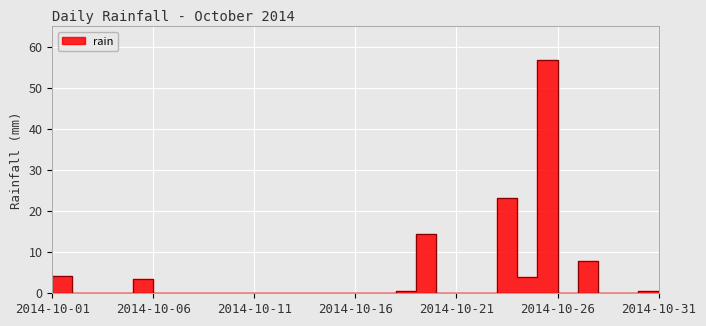

Reading right to left, extract all data points from this chart.

2014-10-31=0.0	2014-10-30=0.6	2014-10-29=0.0	2014-10-28=0.0	2014-10-27=7.8	2014-10-26=0.0	2014-10-25=56.8	2014-10-24=4.0	2014-10-23=23.2	2014-10-22=0.0	2014-10-21=0.0	2014-10-20=0.0	2014-10-19=14.4	2014-10-18=0.6	2014-10-17=0.0	2014-10-16=0.0	2014-10-15=0.0	2014-10-14=0.0	2014-10-13=0.0	2014-10-12=0.0	2014-10-11=0.0	2014-10-10=0.0	2014-10-09=0.0	2014-10-08=0.0	2014-10-07=0.0	2014-10-06=0.0	2014-10-05=3.4	2014-10-04=0.0	2014-10-03=0.0	2014-10-02=0.0	2014-10-01=4.2